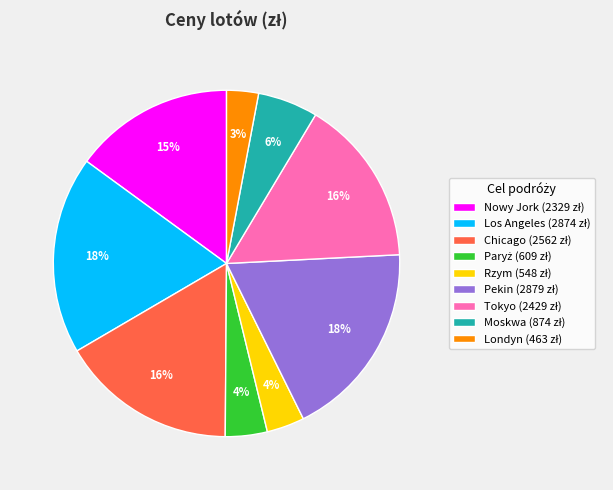

Is there any slice that represents more than half of the pie?

No